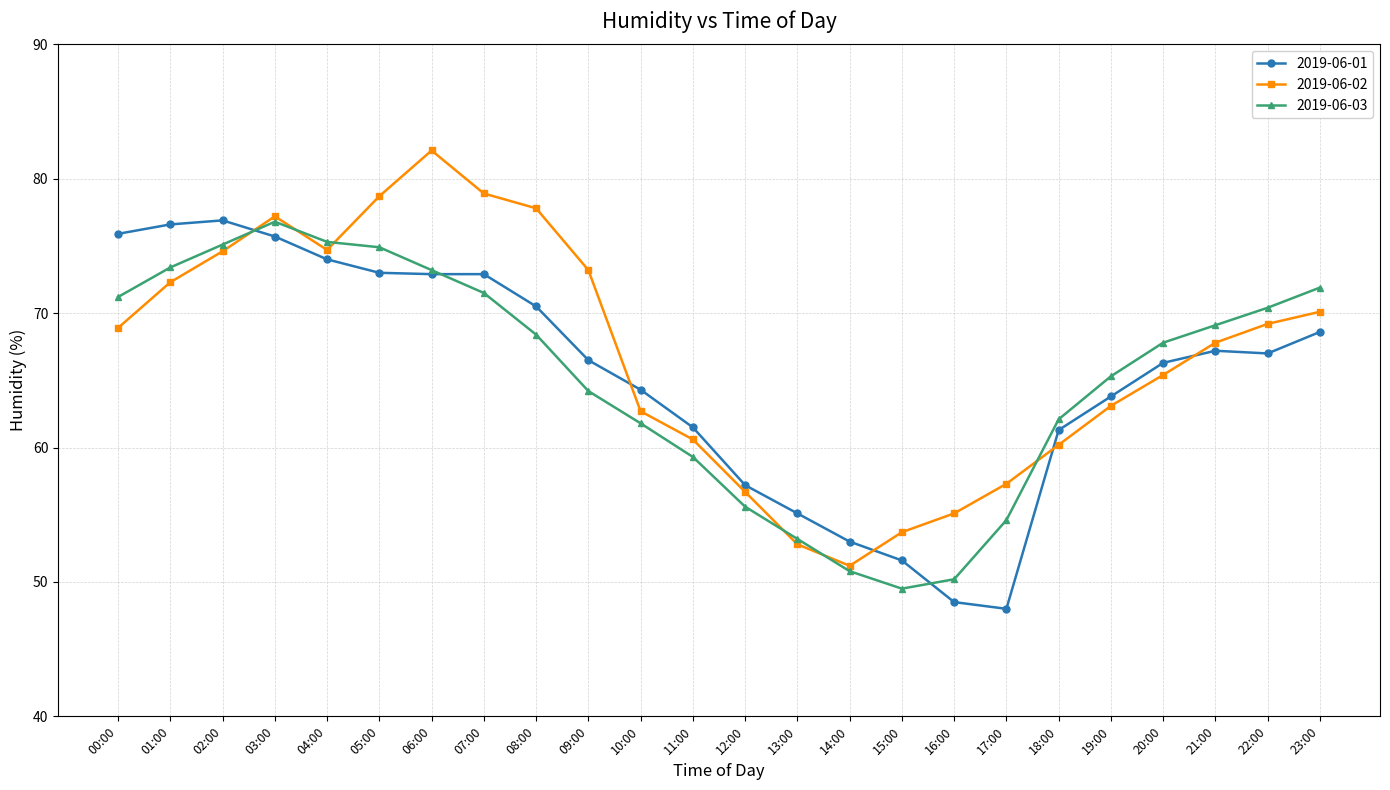

Does the chart display data point markers on the line(s)?

Yes